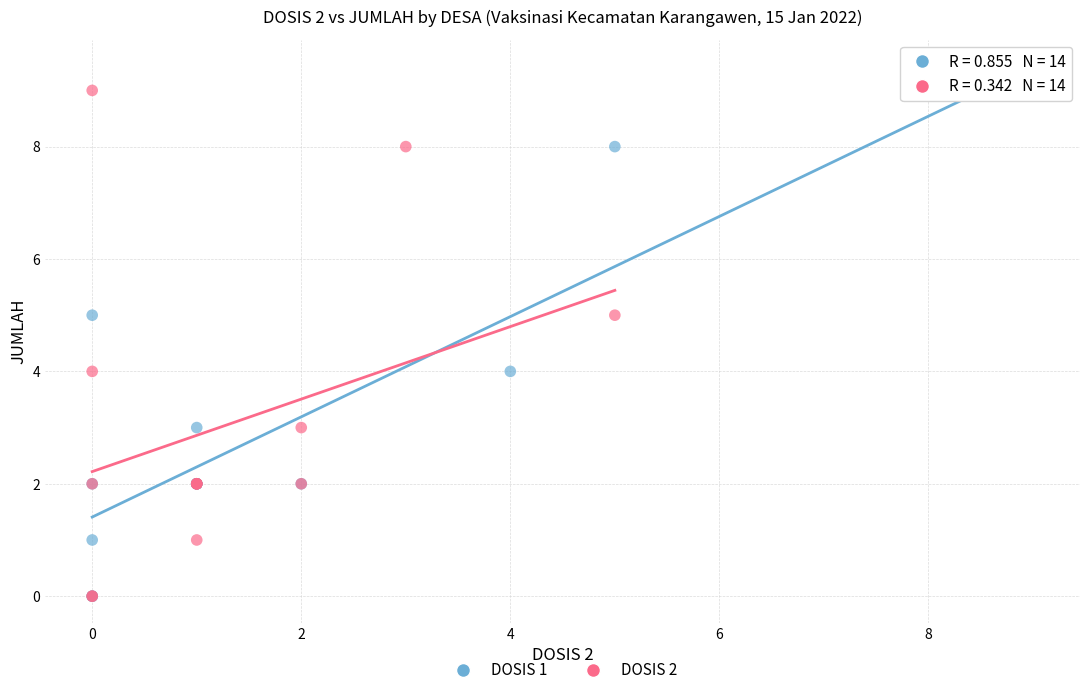

What are all the series names shown in the legend?

DOSIS 1, DOSIS 2